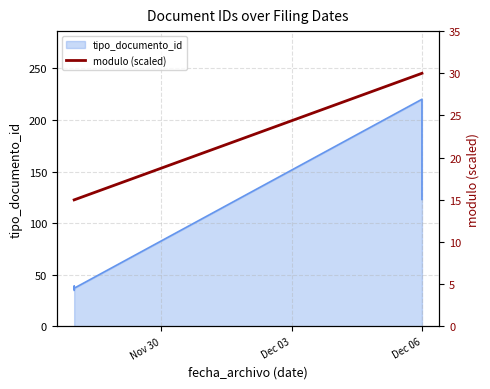

At which label is the value closest to 22?

Nov 30